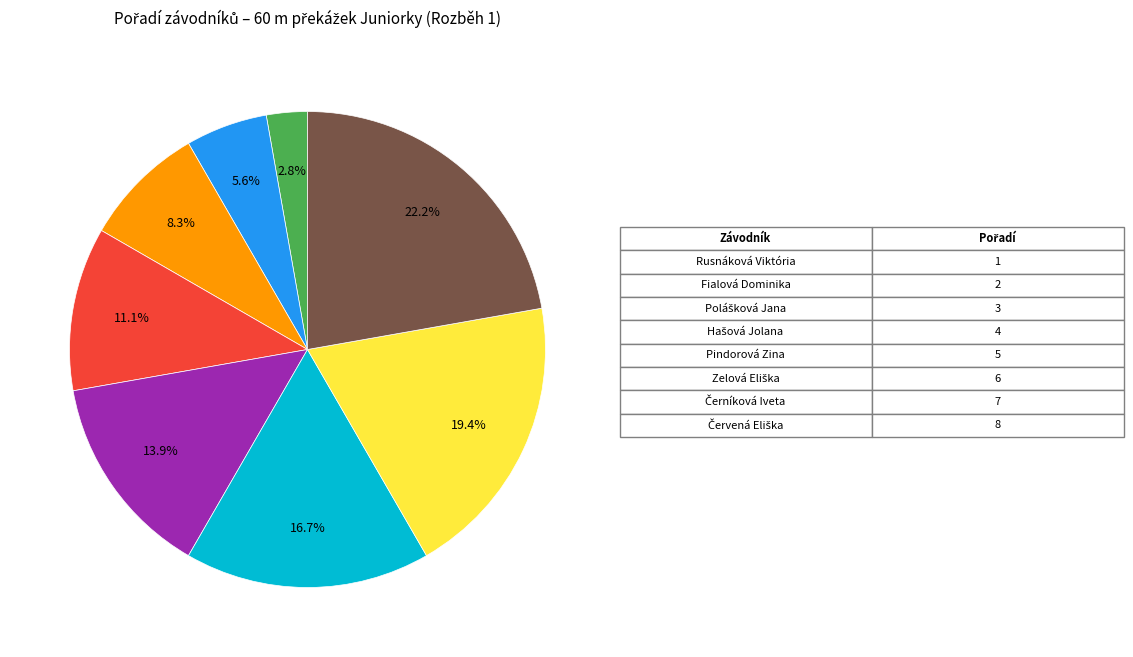

How many slices are in this pie chart?

8